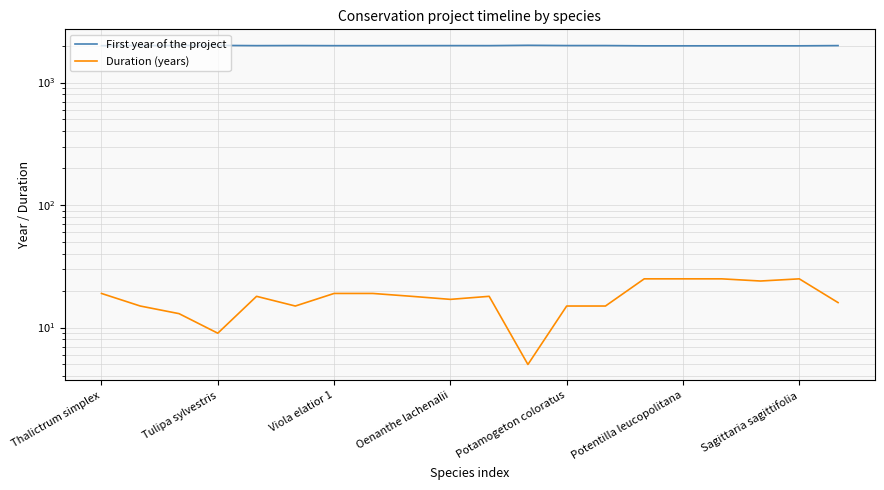

True or false: First year of the project has a value of 902 at 10.

False